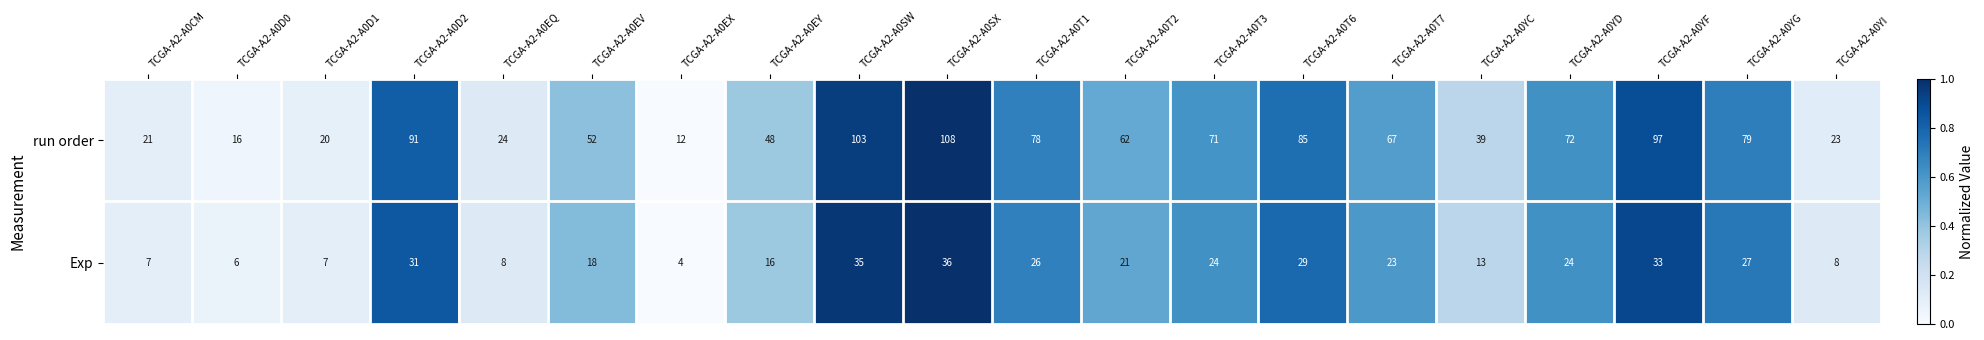

True or false: run order has a value of 78 at TCGA-A2-A0T1.

True